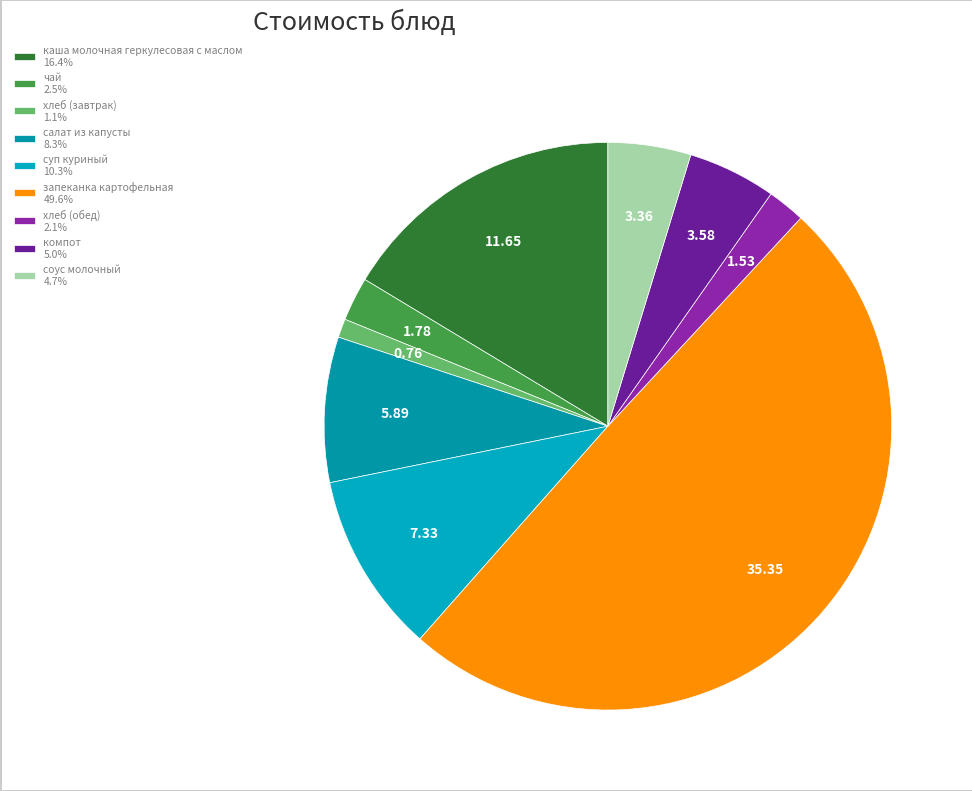

Is it true that каша молочная геркулесовая с маслом is 16% of the pie?

True